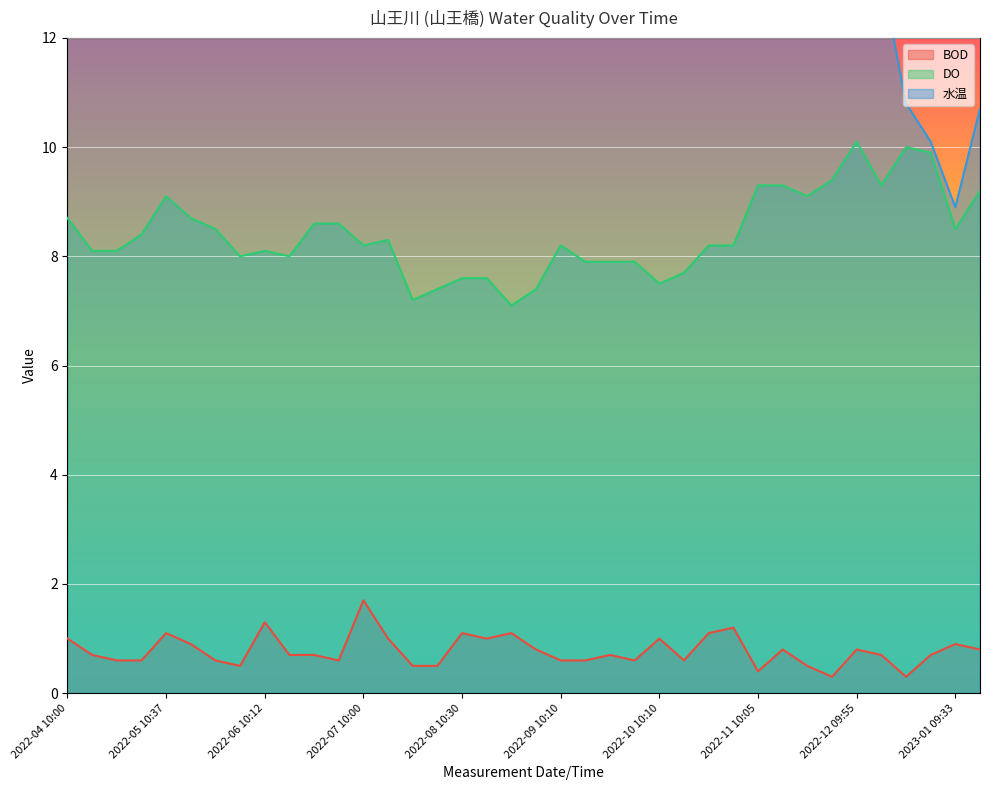

What is the smallest value displayed?

0.3